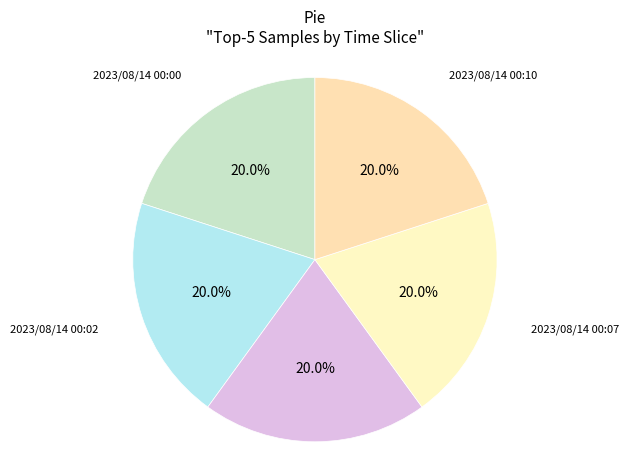

Is there any slice that represents more than half of the pie?

No